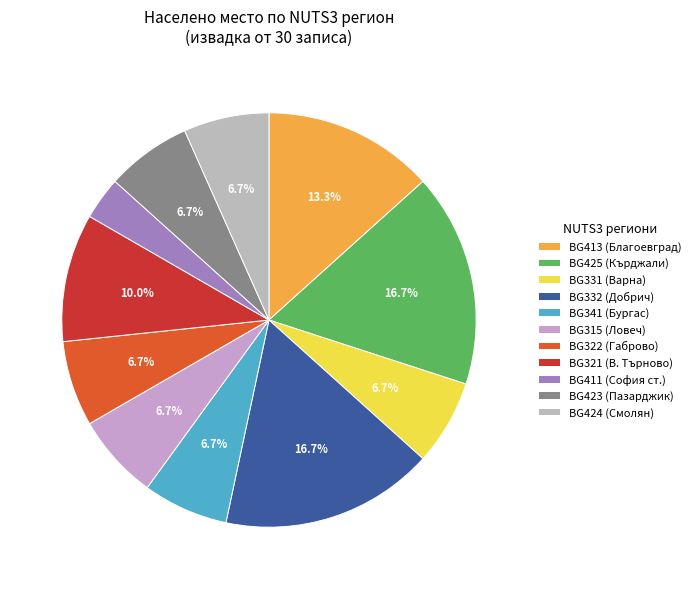

How many segments does this pie chart have?

11